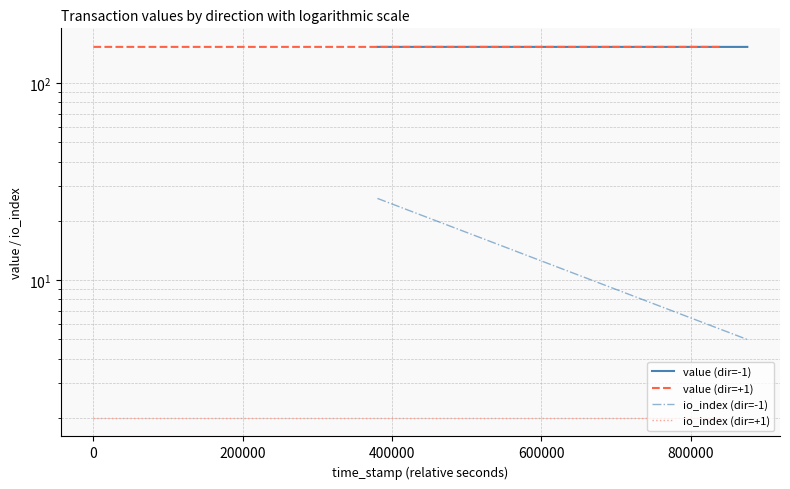

What is the sum of all value (dir=-1) values?

305.4